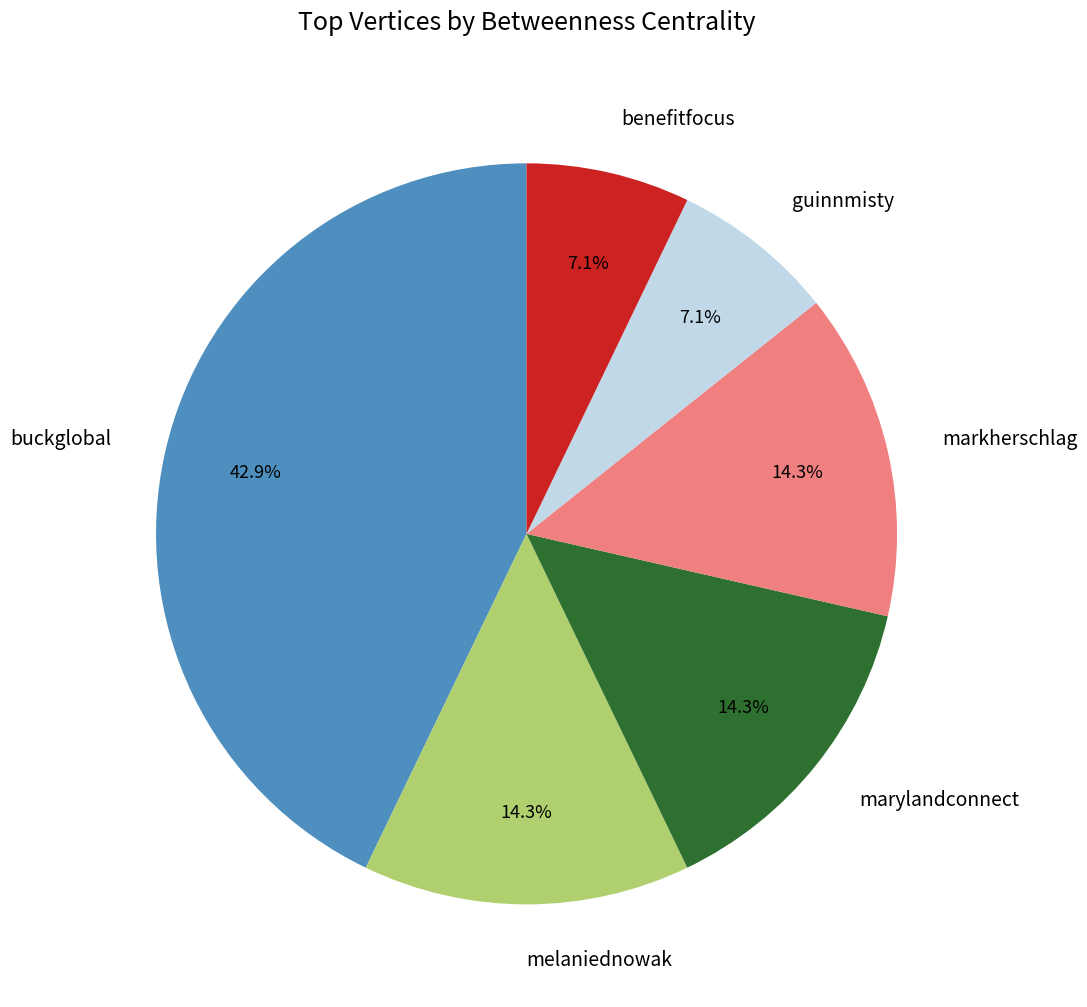

Which category has the biggest portion of the pie?

buckglobal